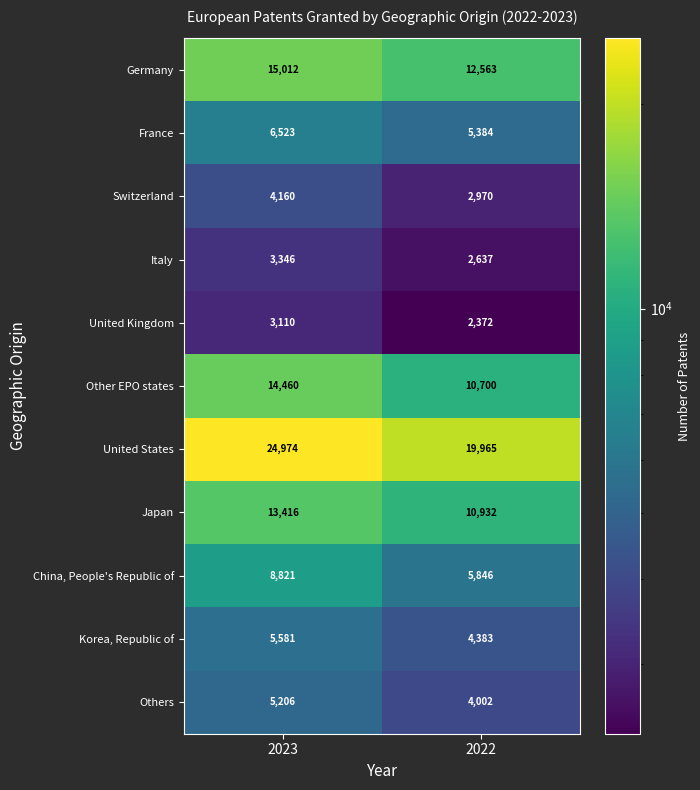

Which category has the lowest value across all series?

2022